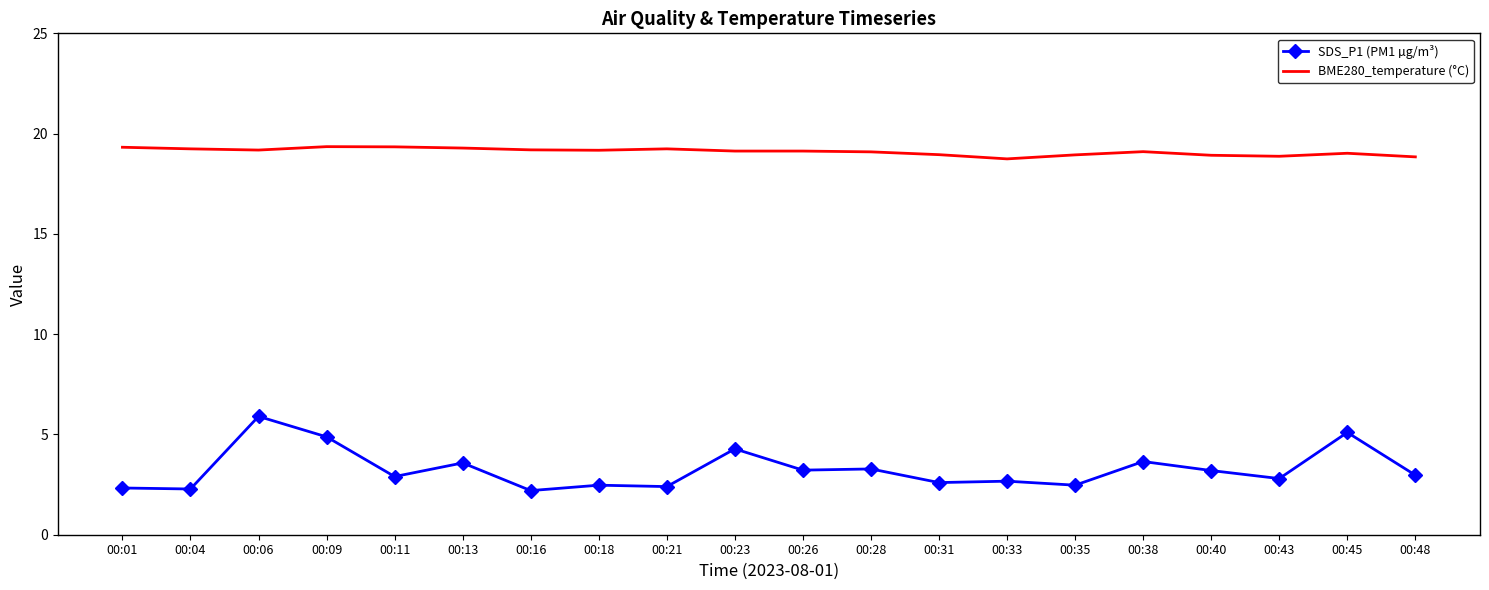

The value of SDS_P1 (PM1 µg/m³) at 00:13 is 2.3. True or false?

False